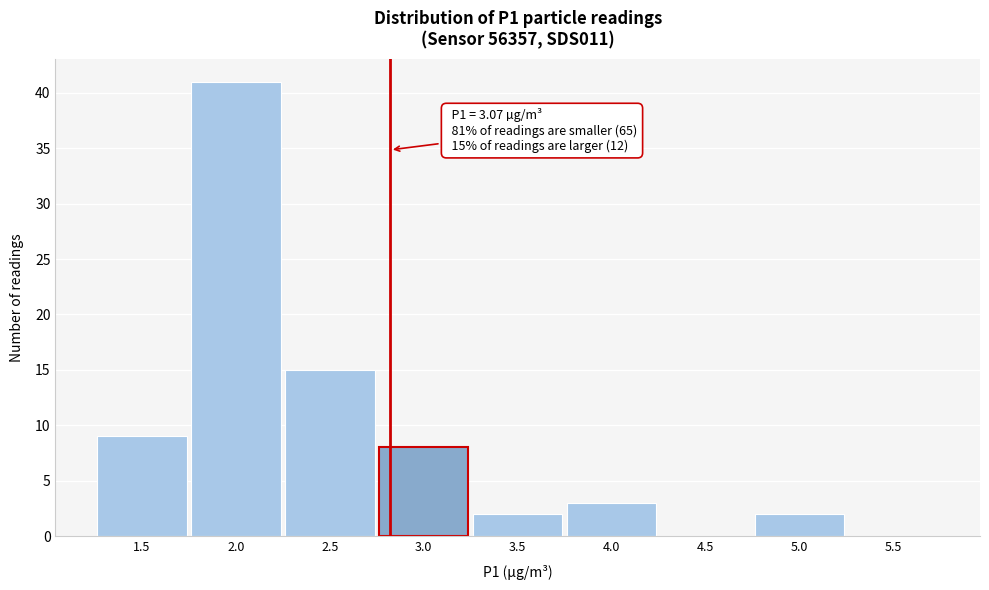

Reading left to right, extract all data points from this chart.

1.5=9	2.0=41	2.5=15	3.0=8	3.5=2	4.0=3	4.5=0	5.0=2	5.5=0